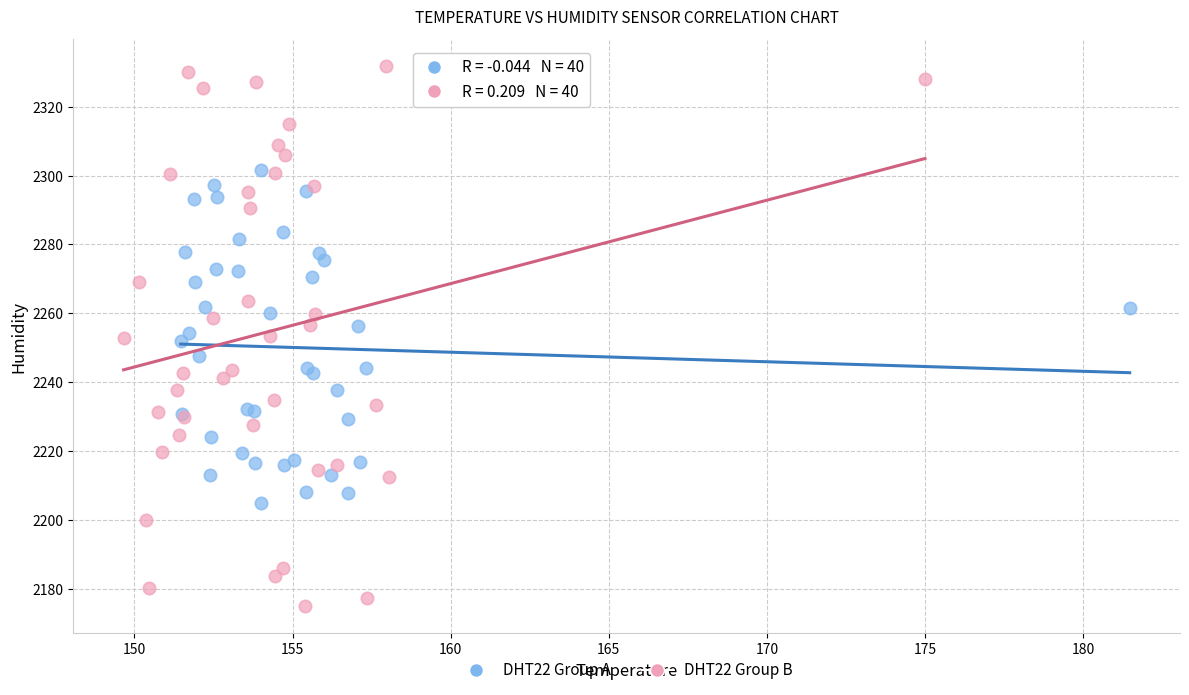

What are all the series names shown in the legend?

DHT22 Group A, DHT22 Group B